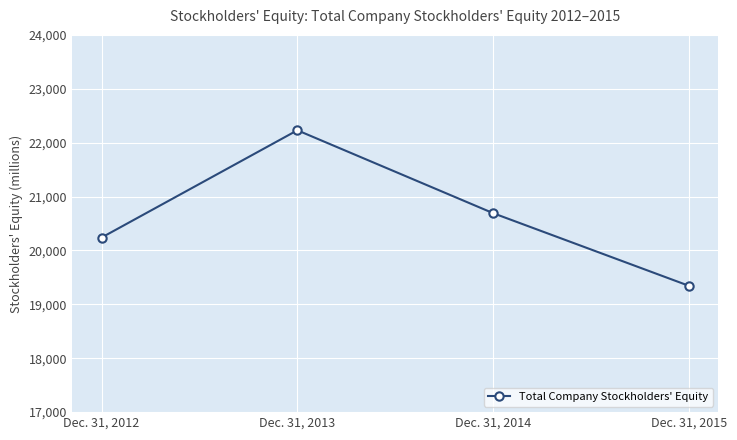

What is the difference between the maximum and minimum values?

2886